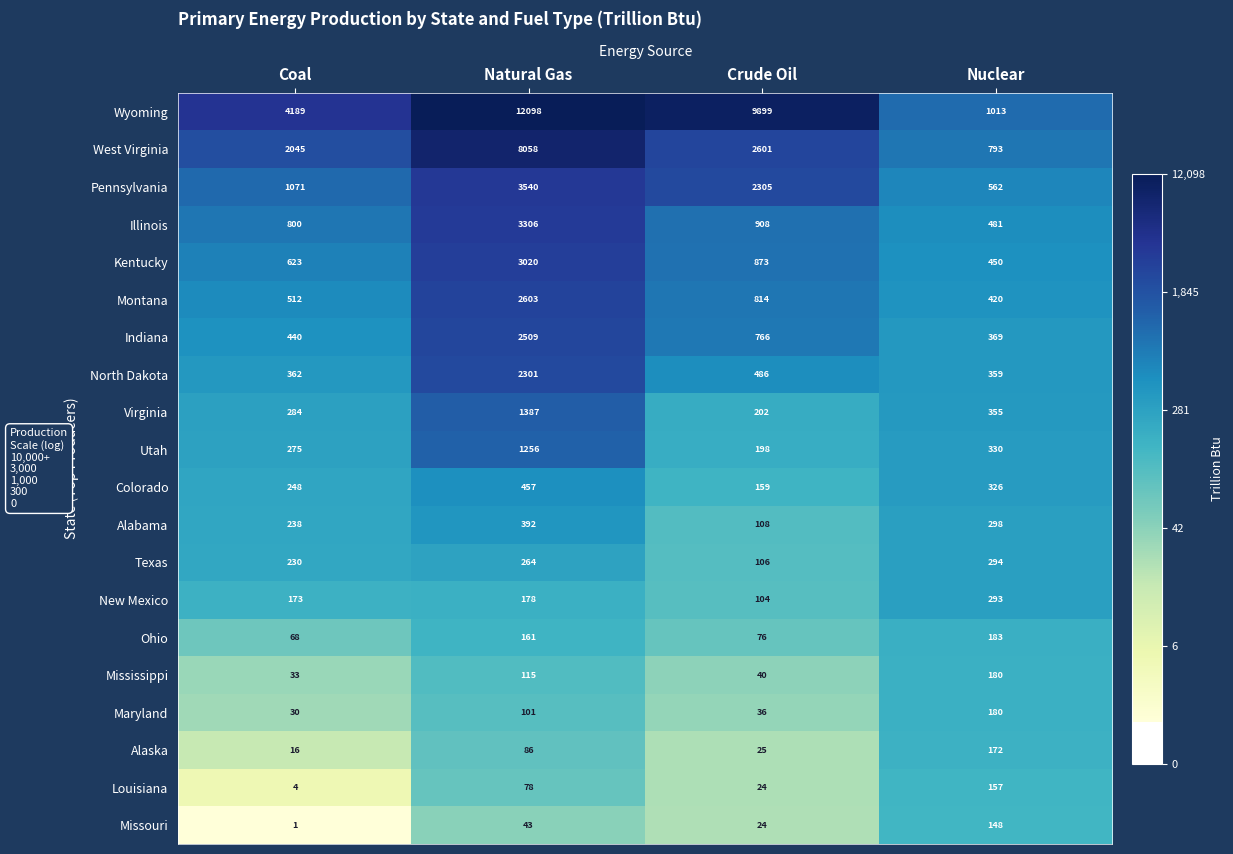

Which series has the largest range (max minus min)?

Wyoming